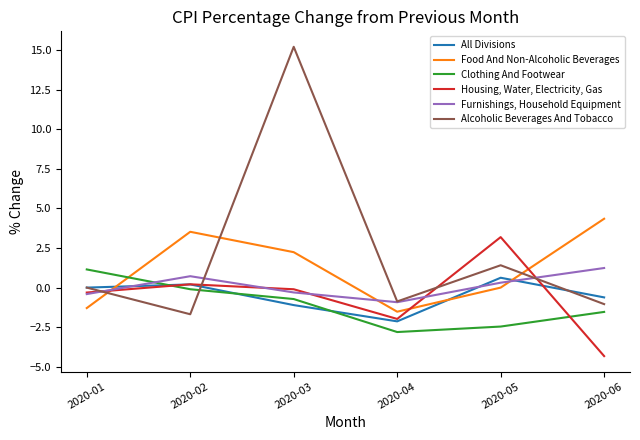

What is the minimum value for Furnishings, Household Equipment?

-0.9